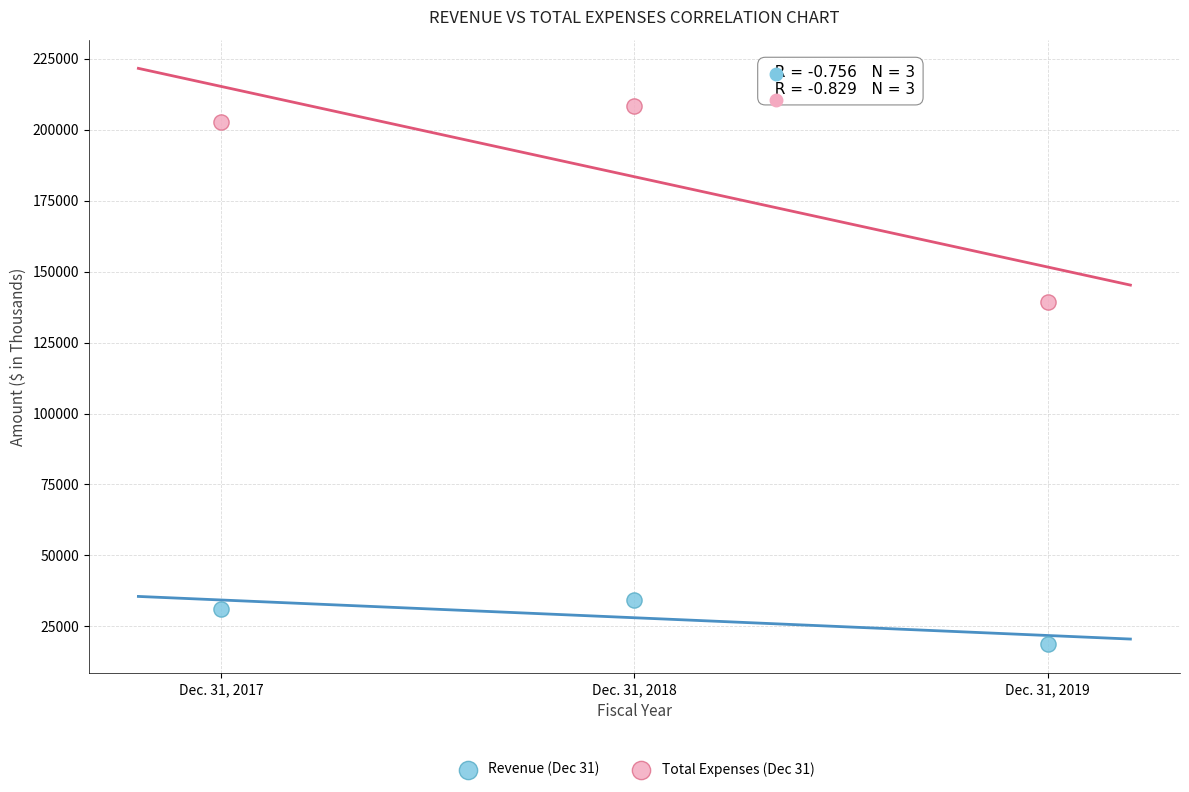

In the Revenue (Dec 31) series, what Y value is closest to 26475?

31176